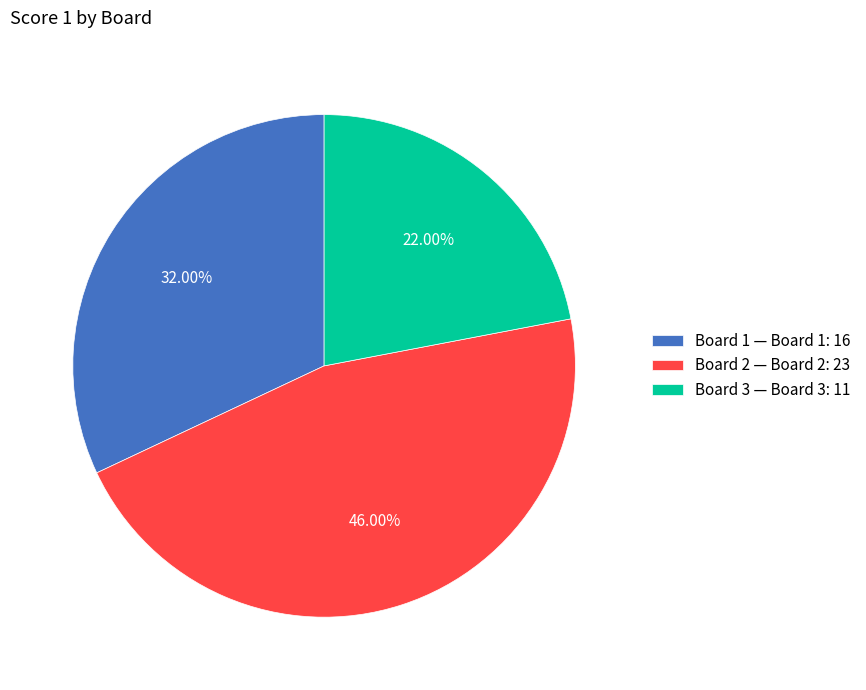

To the nearest percent, what is the average slice percentage?

33%